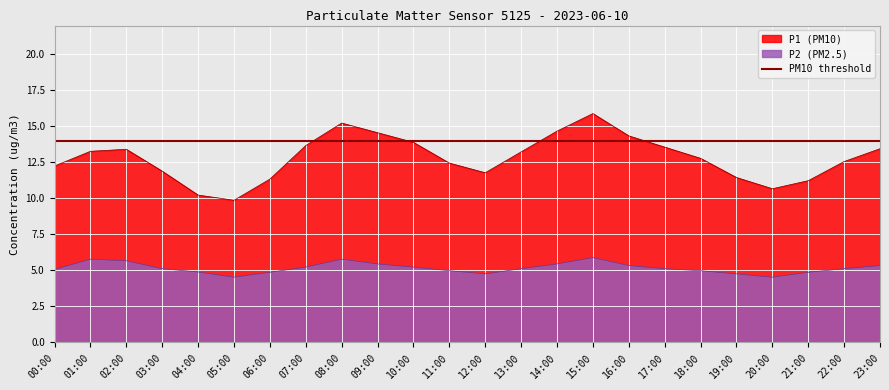

What is the label of the 13th point from the right?

11:00